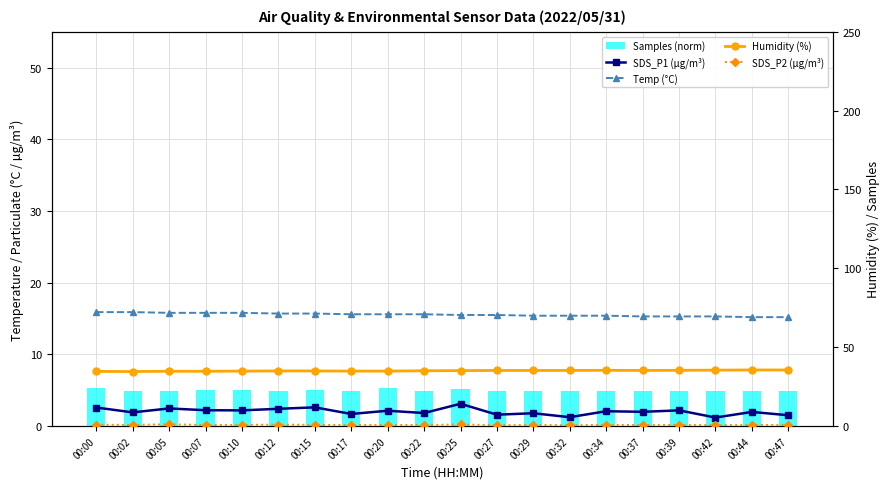

Is the value of Humidity (%) at 00:05 greater than the value of SDS_P2 (µg/m³) at 00:02?

Yes